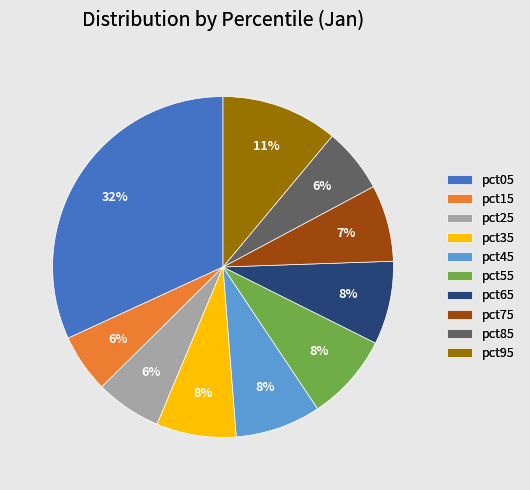

Does pct55 represent more than half of the total?

No